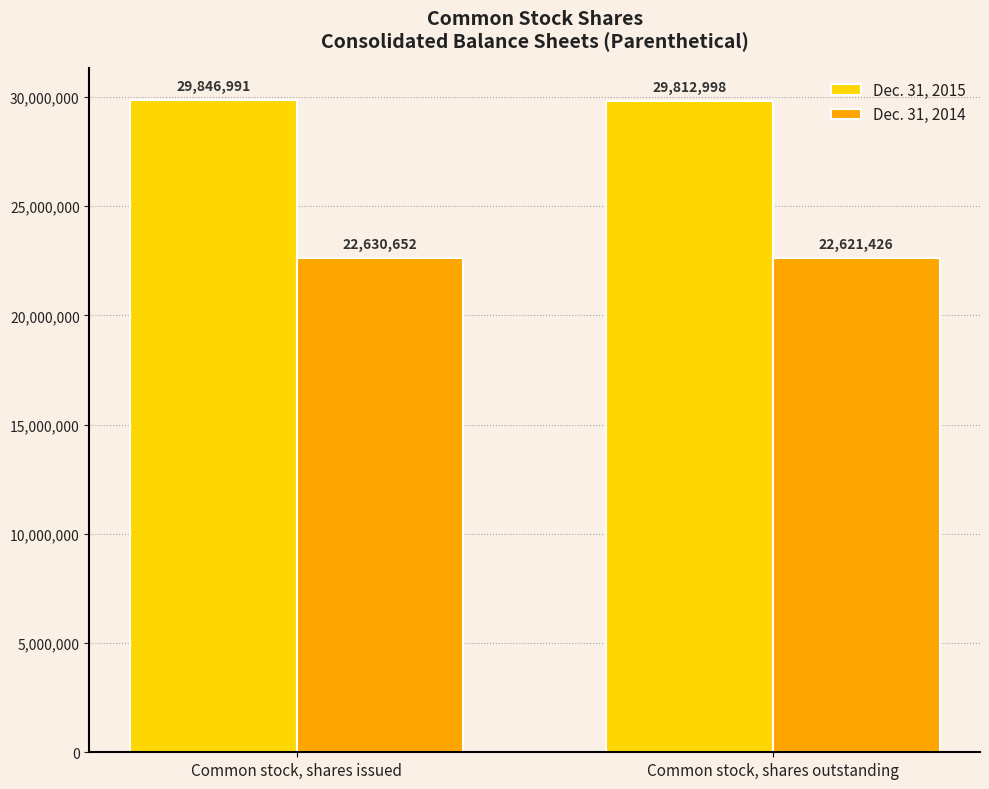

Which series has the widest spread of values?

Dec. 31, 2015